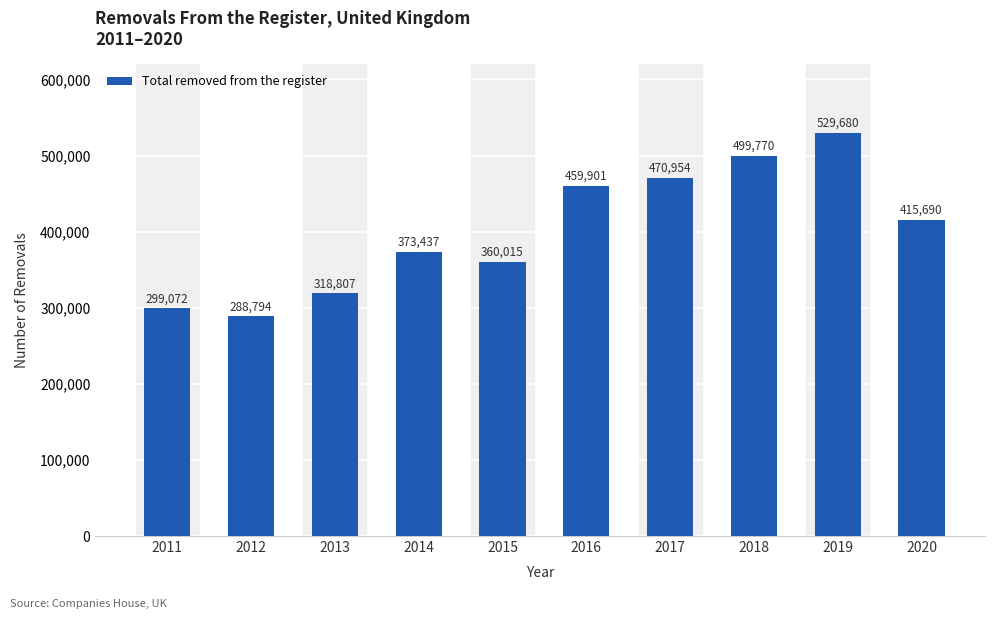

What is the ratio of the value at 2015 to the value at 2013?

1.1